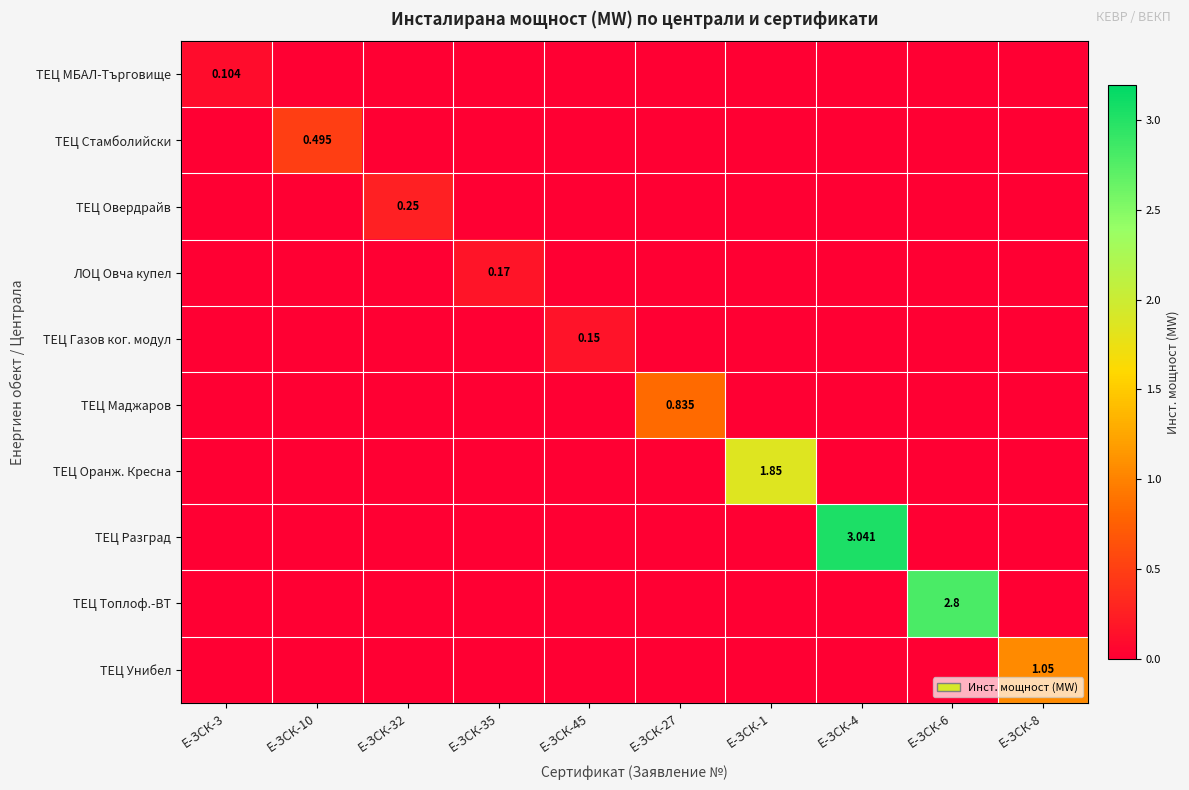

Rank the series by their maximum value, from lowest to highest.

ТЕЦ МБАЛ-Търговище, ТЕЦ Газов ког. модул, ЛОЦ Овча купел, ТЕЦ Овердрайв, ТЕЦ Стамболийски, ТЕЦ Маджаров, ТЕЦ Унибел, ТЕЦ Оранж. Кресна, ТЕЦ Топлоф.-ВТ, ТЕЦ Разград